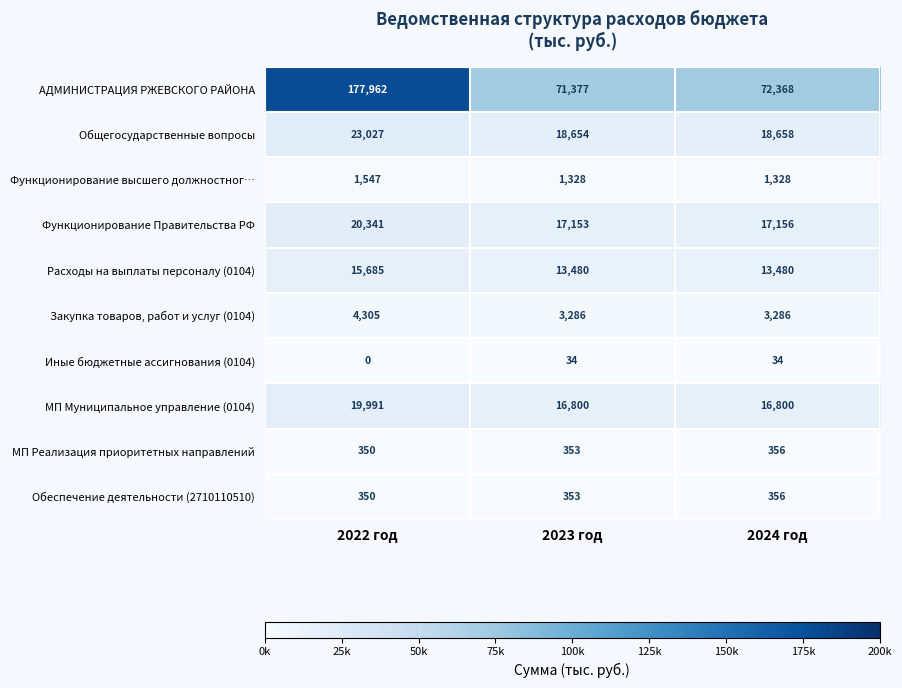

What is the difference between the Общегосударственные вопросы values at 2023 год and 2022 год?

4373